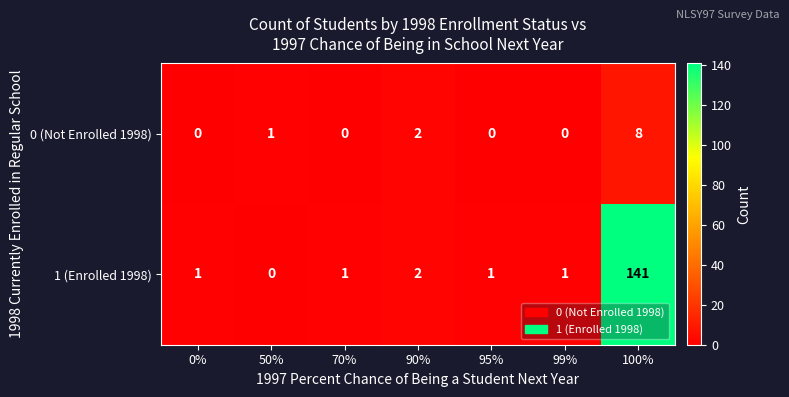

Which series has the widest spread of values?

1 (Enrolled 1998)